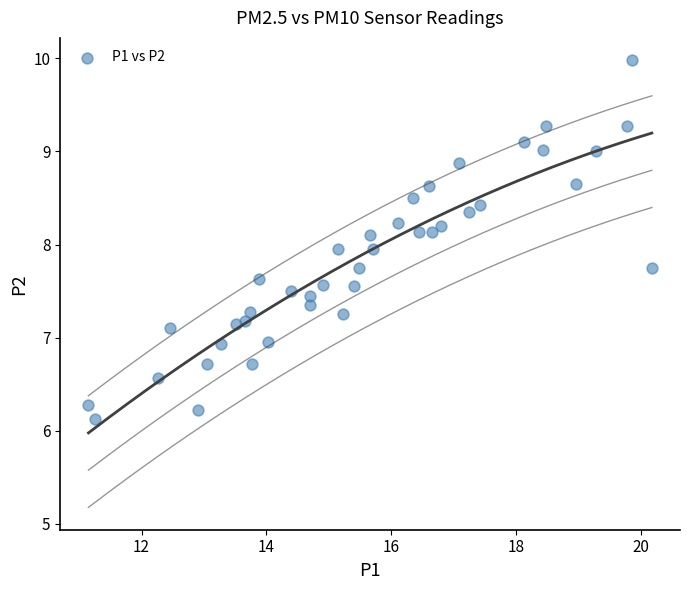

What is the range of X values (max minus min)?

9.0